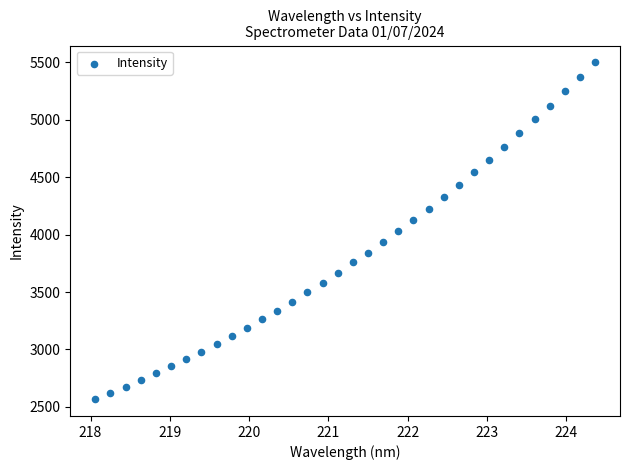

What is the range of Y values (max minus min)?

2932.8